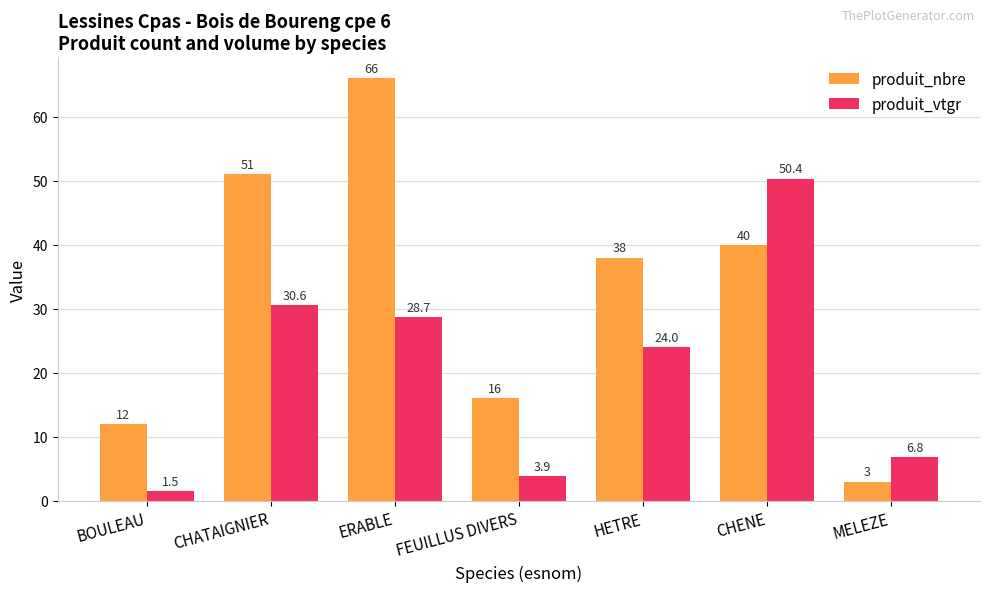

Reading right to left, what are all the values shown in this chart?

produit_nbre: MELEZE=3.0	CHENE=40.0	HETRE=38.0	FEUILLUS DIVERS=16.0	ERABLE=66.0	CHATAIGNIER=51.0	BOULEAU=12.0
produit_vtgr: MELEZE=6.8	CHENE=50.4	HETRE=24.0	FEUILLUS DIVERS=3.9	ERABLE=28.7	CHATAIGNIER=30.6	BOULEAU=1.5